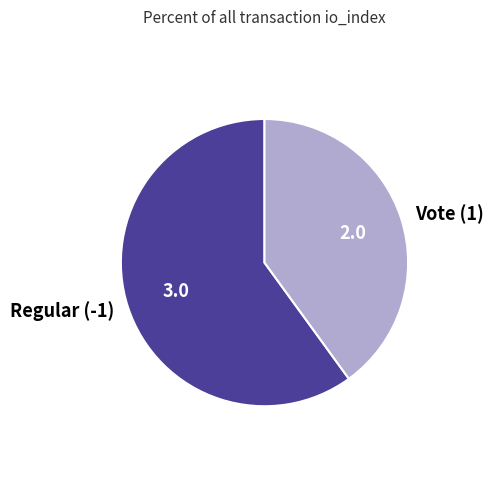

How many slices are in this pie chart?

2